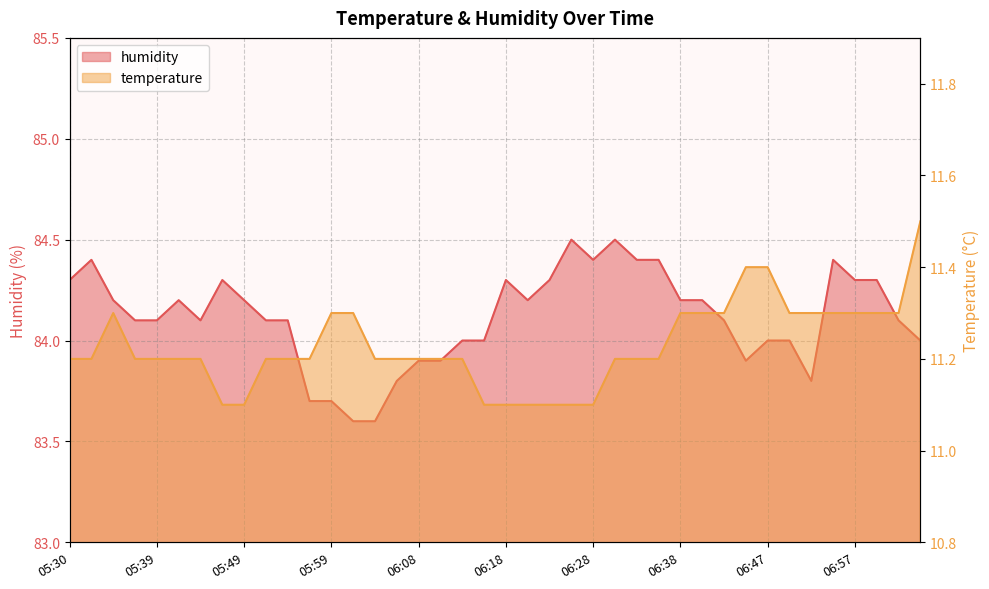

What is the difference between the highest and lowest values at 05:51?

72.9